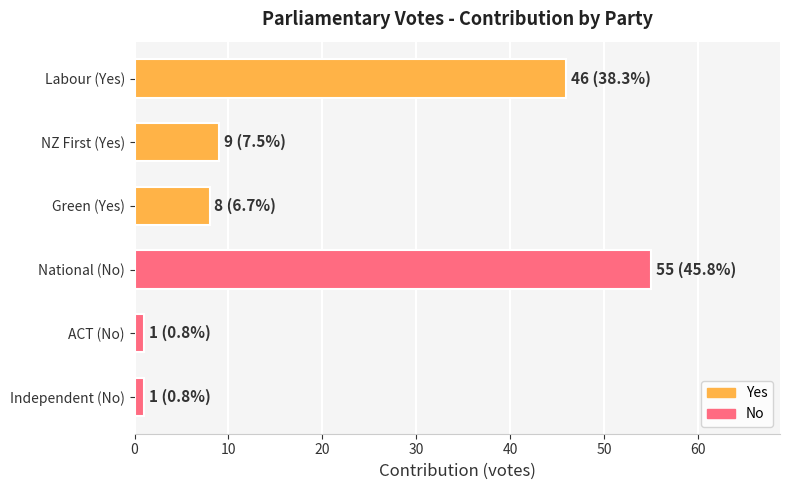

What is the sum of the values at Labour (Yes) and Green (Yes)?

54